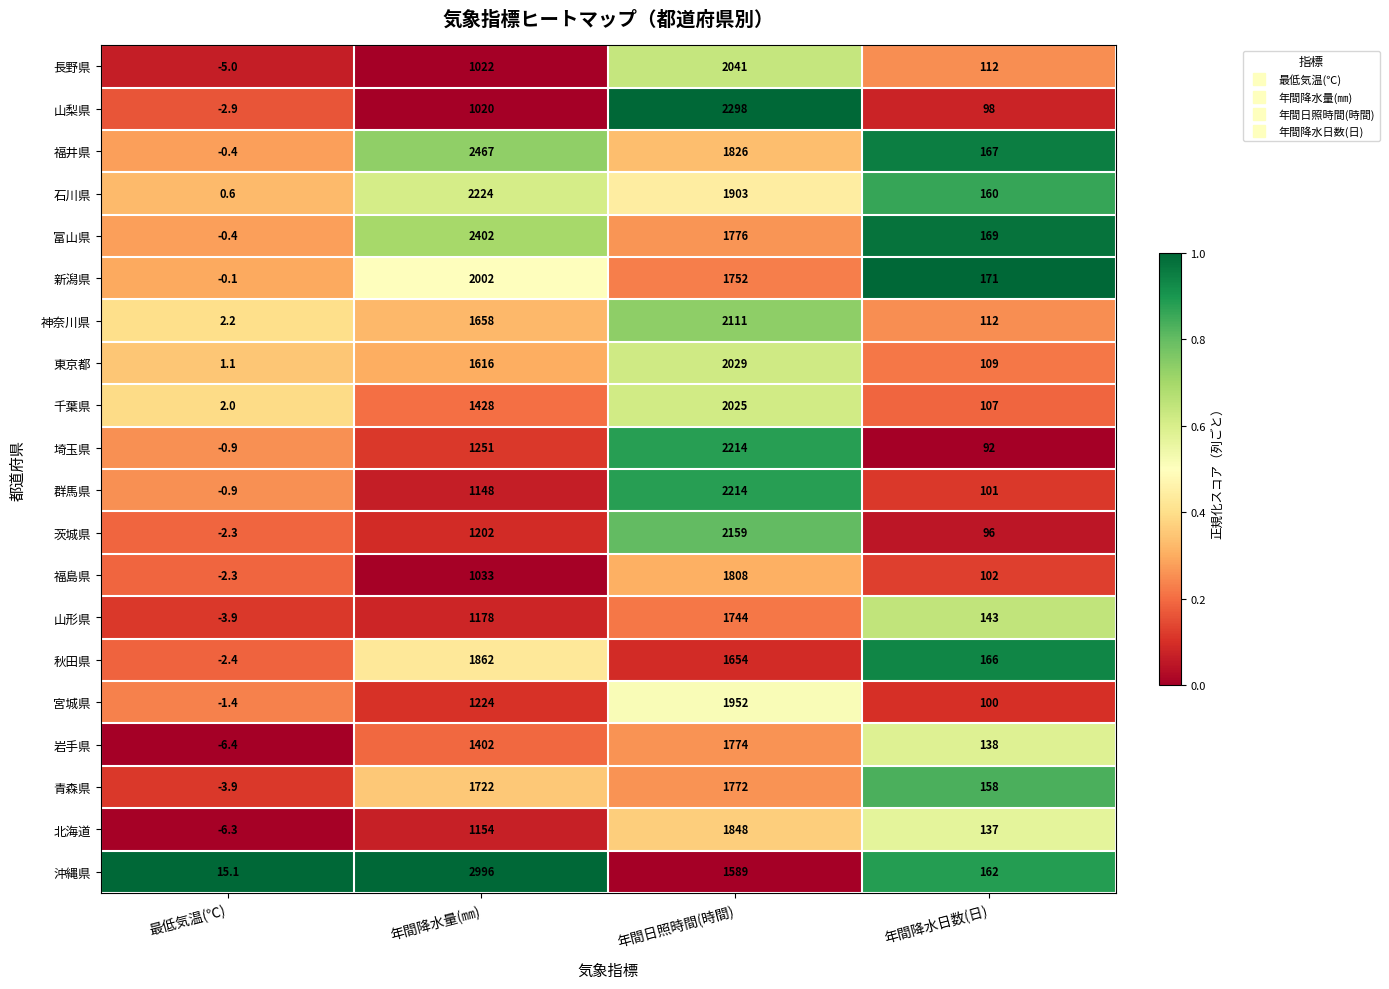

Is it true that 東京都 equals 109.0 at 年間降水日数(日)?

True